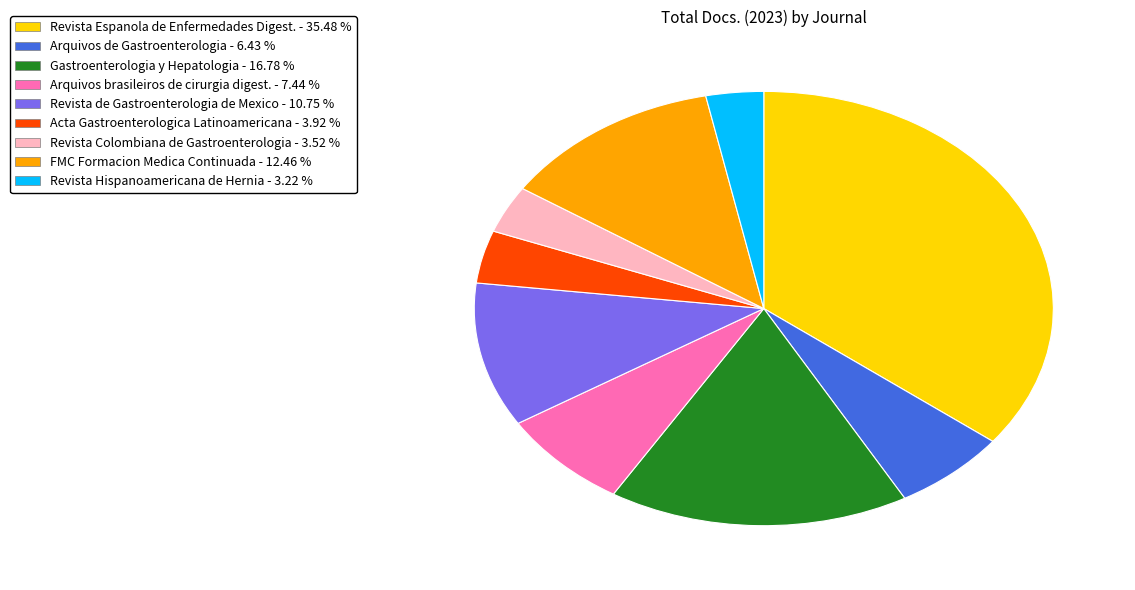

Does Revista Espanola de Enfermedades Digest. - 35.48 % account for over 50% of the chart?

No